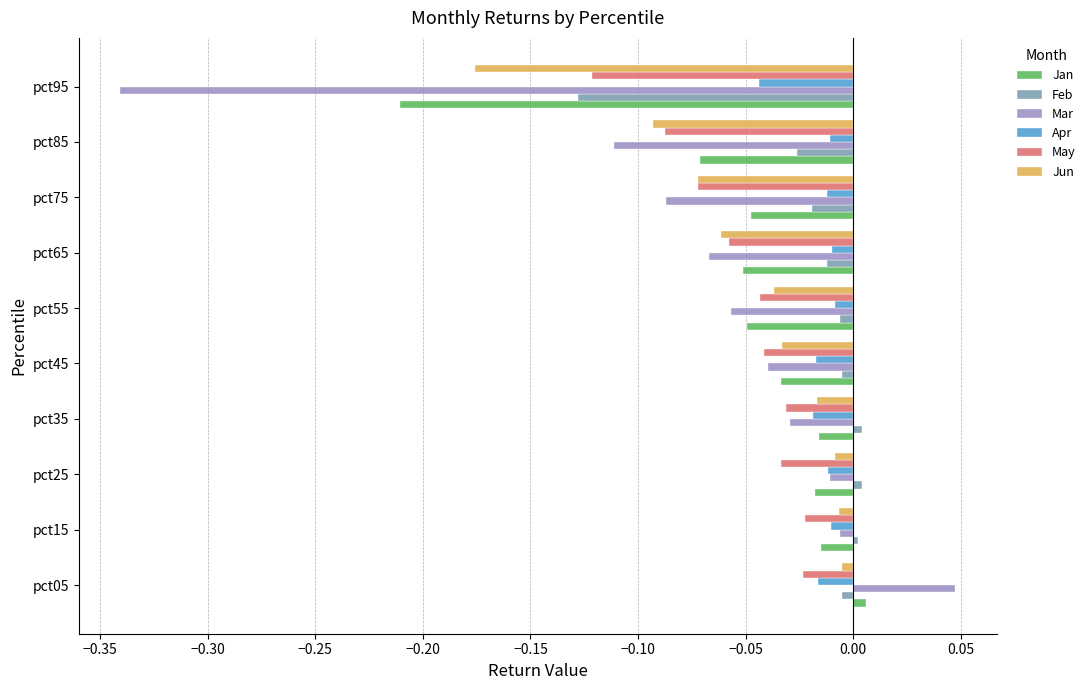

What is the sum of all May values?

-0.5